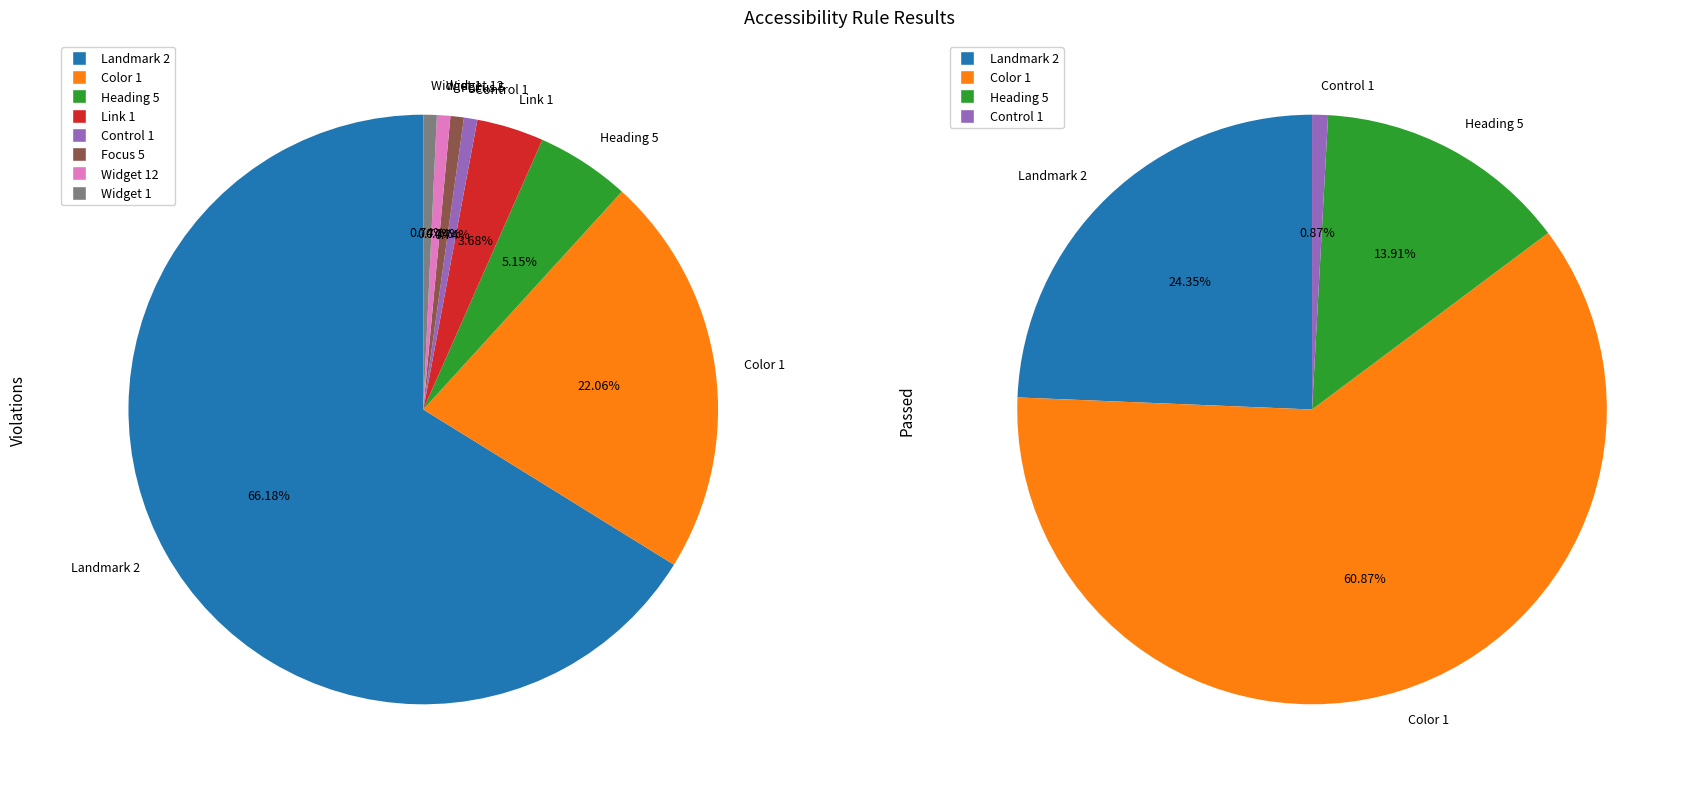

What is the spread (max minus min) of values at Link 1?

5